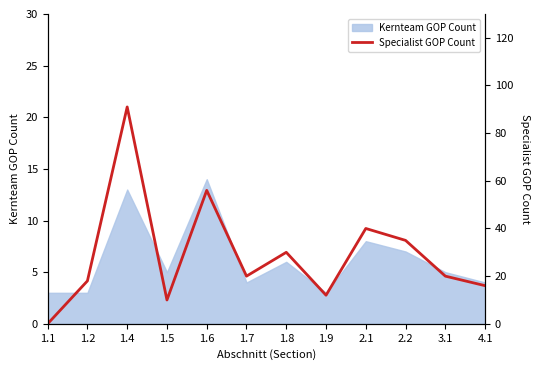

What is the label of the 11th point from the left?

3.1